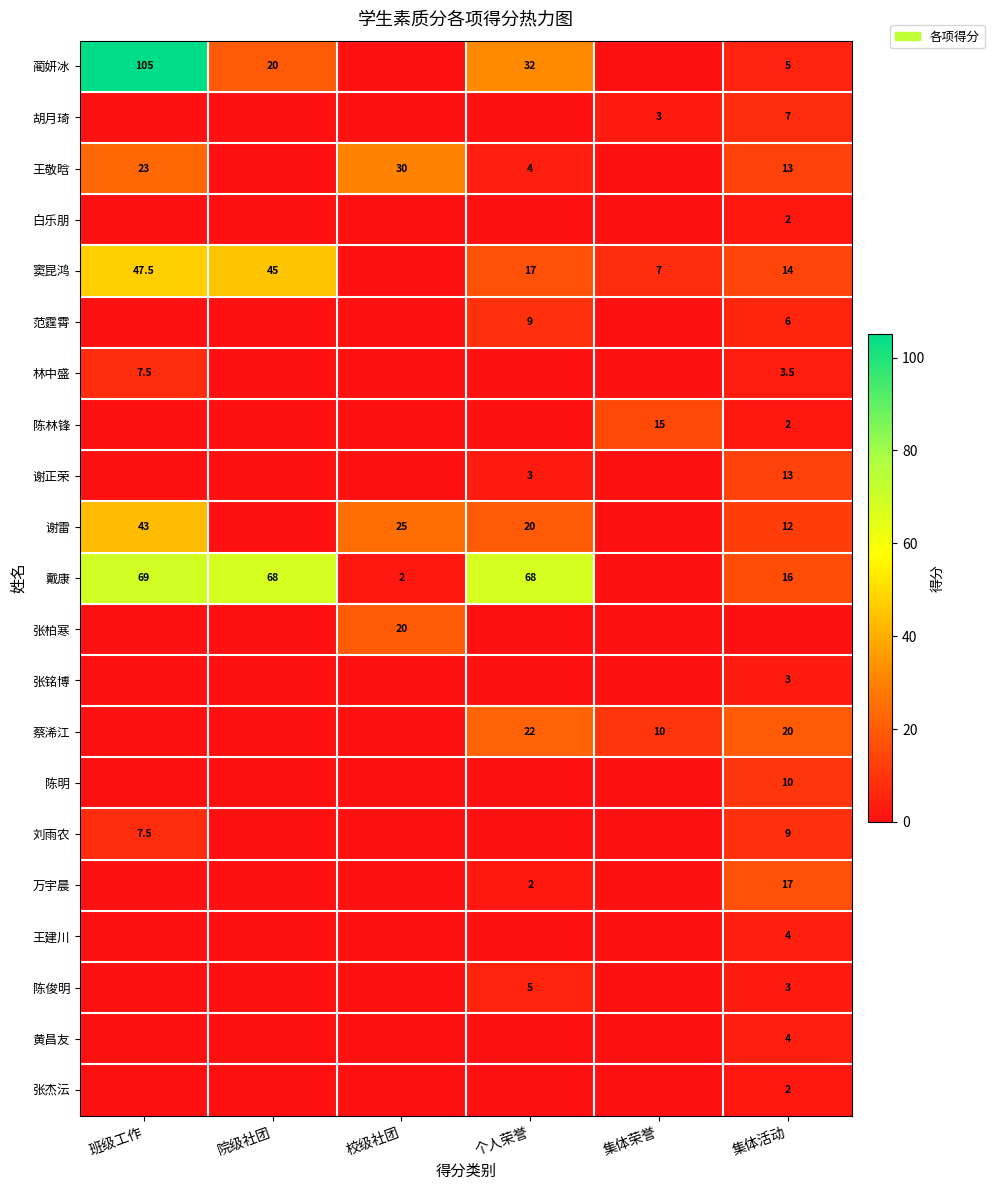

Which category has the lowest value across all series?

校级社团